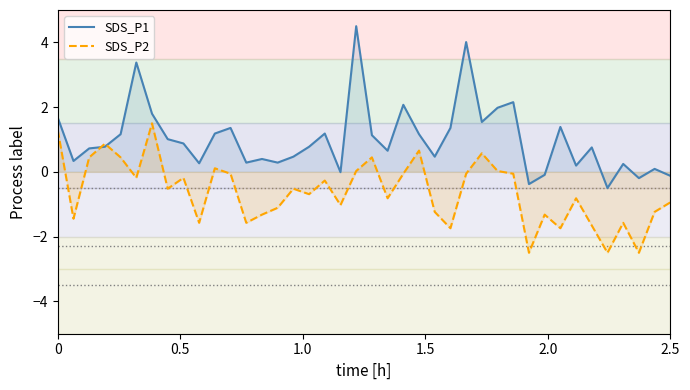

In SDS_P1, how many points are higher than both neighbors (excluding endpoints)?

12